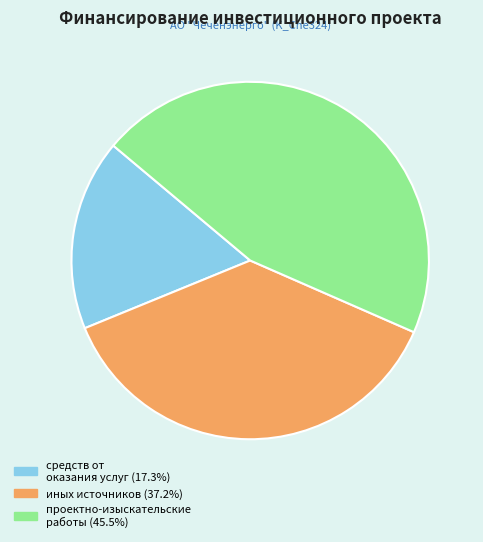

Is there a majority slice in this chart?

No